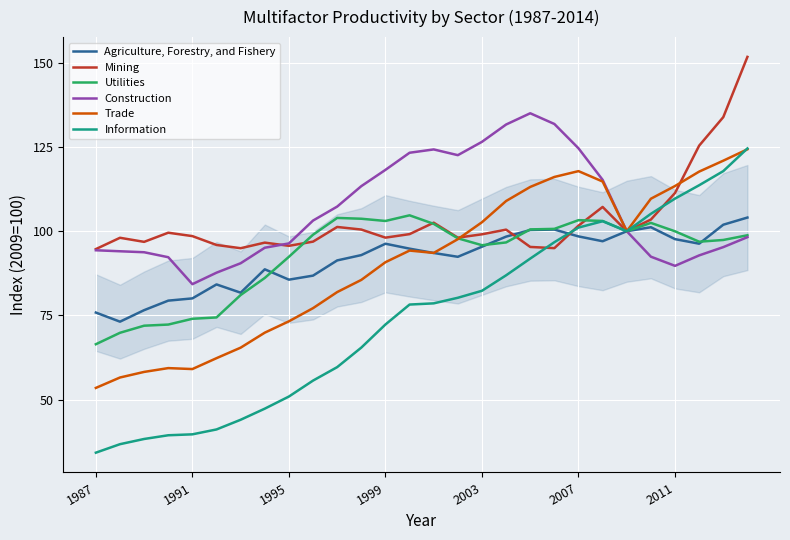

List the series in order of their peak value, lowest first.

Agriculture, Forestry, and Fishery, Utilities, Trade, Information, Construction, Mining